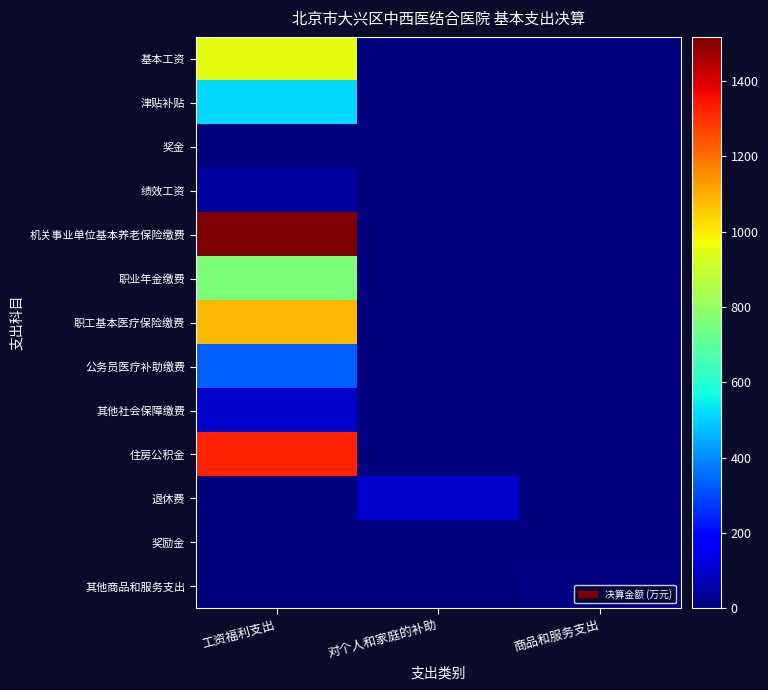

Reading left to right, extract all data points from this chart.

基本工资: 工资福利支出=948.7	对个人和家庭的补助=0.0	商品和服务支出=0.0
津贴补贴: 工资福利支出=511.0	对个人和家庭的补助=0.0	商品和服务支出=0.0
奖金: 工资福利支出=0.0	对个人和家庭的补助=0.0	商品和服务支出=0.0
绩效工资: 工资福利支出=45.4	对个人和家庭的补助=0.0	商品和服务支出=0.0
机关事业单位基本养老保险缴费: 工资福利支出=1517.2	对个人和家庭的补助=0.0	商品和服务支出=0.0
职业年金缴费: 工资福利支出=758.6	对个人和家庭的补助=0.0	商品和服务支出=0.0
职工基本医疗保险缴费: 工资福利支出=1084.2	对个人和家庭的补助=0.0	商品和服务支出=0.0
公务员医疗补助缴费: 工资福利支出=331.9	对个人和家庭的补助=0.0	商品和服务支出=0.0
其他社会保障缴费: 工资福利支出=105.1	对个人和家庭的补助=0.0	商品和服务支出=0.0
住房公积金: 工资福利支出=1324.1	对个人和家庭的补助=0.0	商品和服务支出=0.0
退休费: 工资福利支出=0.0	对个人和家庭的补助=103.0	商品和服务支出=0.0
奖励金: 工资福利支出=0.0	对个人和家庭的补助=0.9	商品和服务支出=0.0
其他商品和服务支出: 工资福利支出=0.0	对个人和家庭的补助=0.0	商品和服务支出=8.3